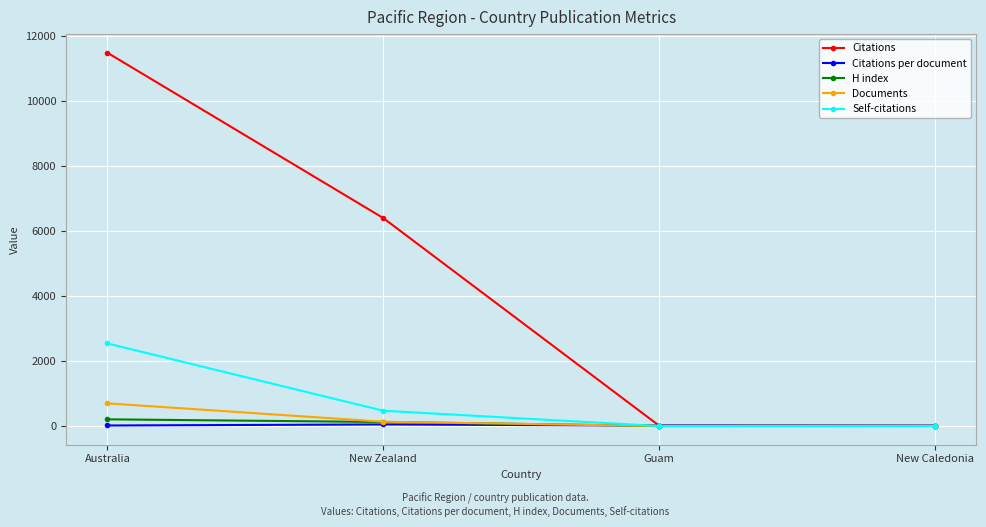

Which series has the largest range (max minus min)?

Citations